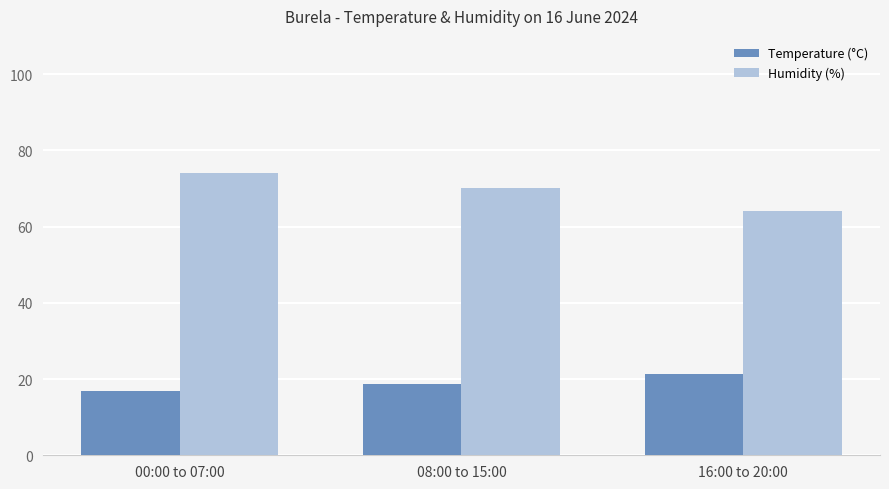

How many values in the Humidity (%) series are below 70?

1